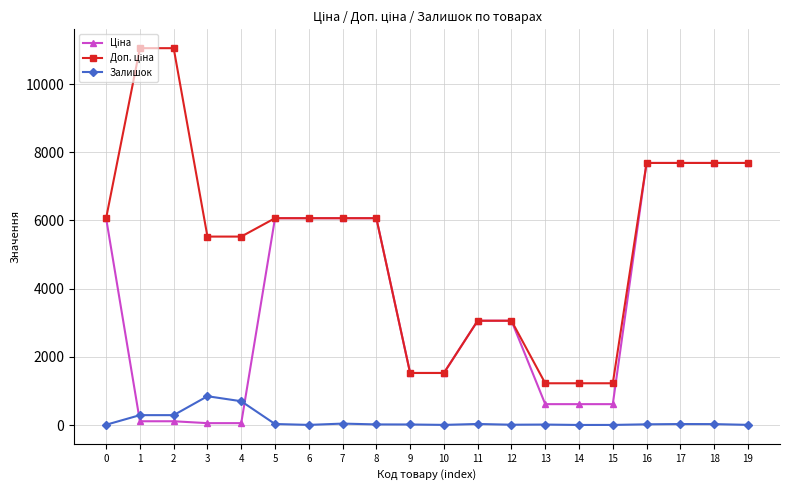

What is the maximum value for Залишок?

845.0